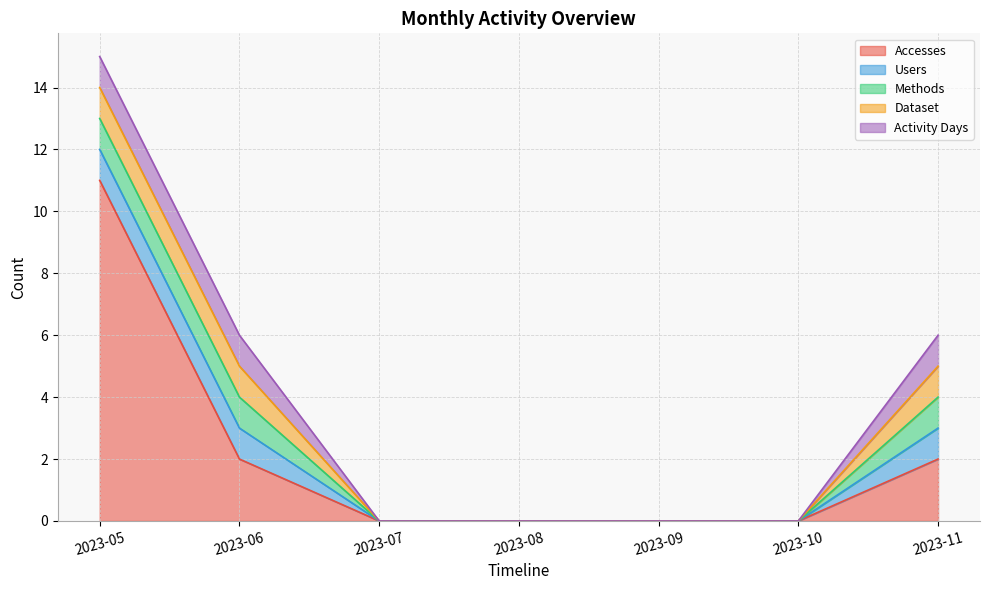

True or false: Methods and Activity Days intersect in this chart.

False